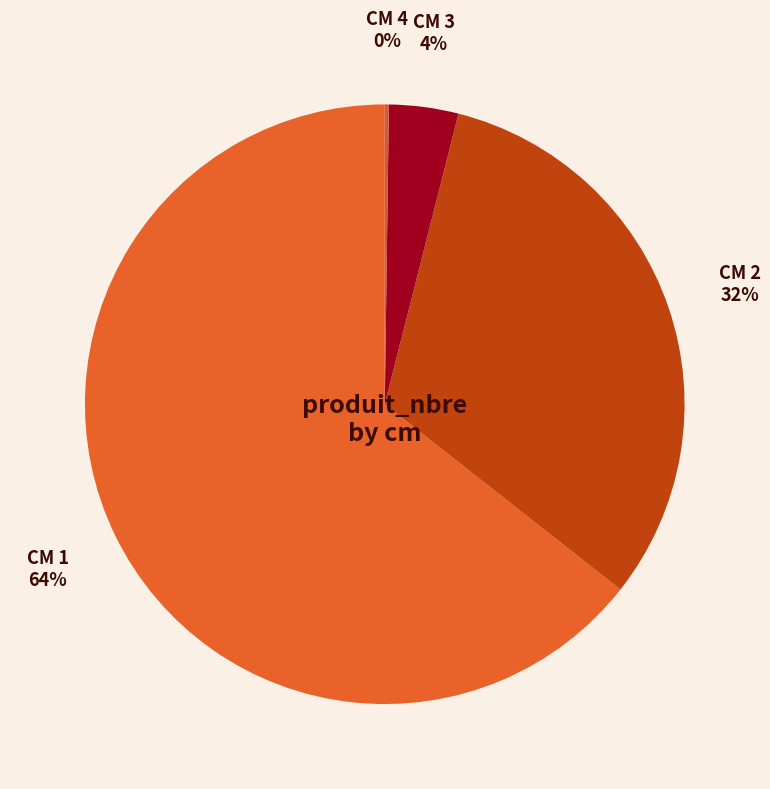

Between CM 1 and CM 3, which is larger?

CM 1